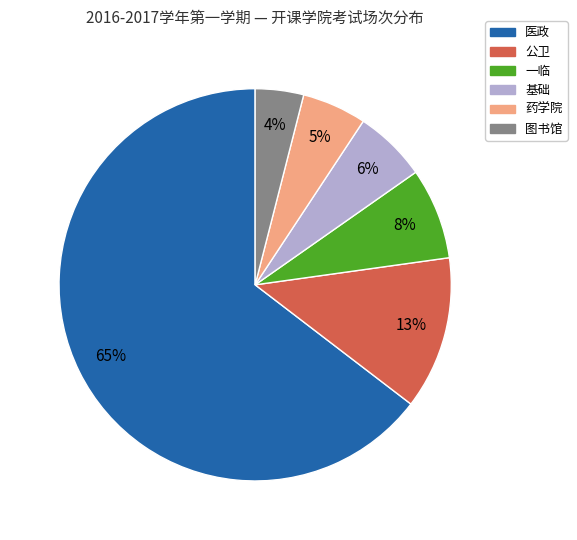

What is the smallest slice in the pie chart?

图书馆